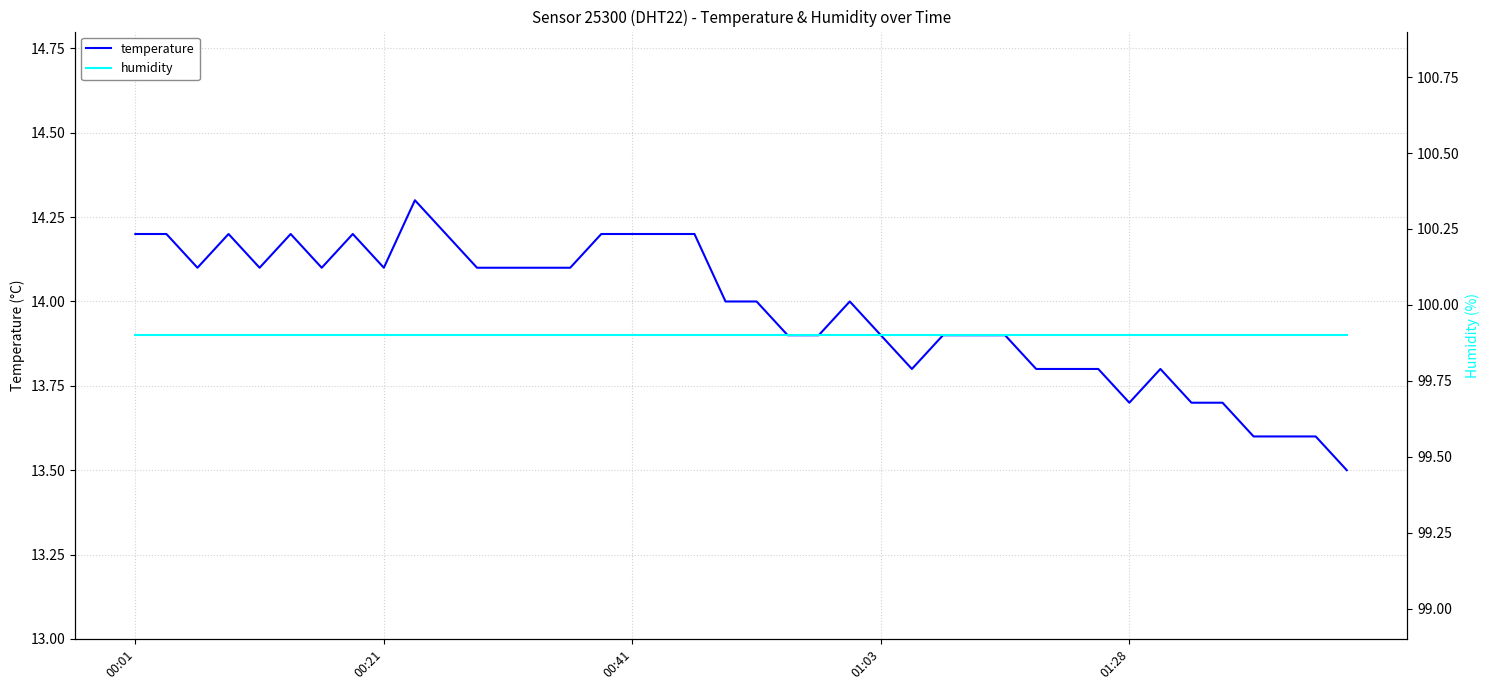

What is the maximum value for temperature?

14.3